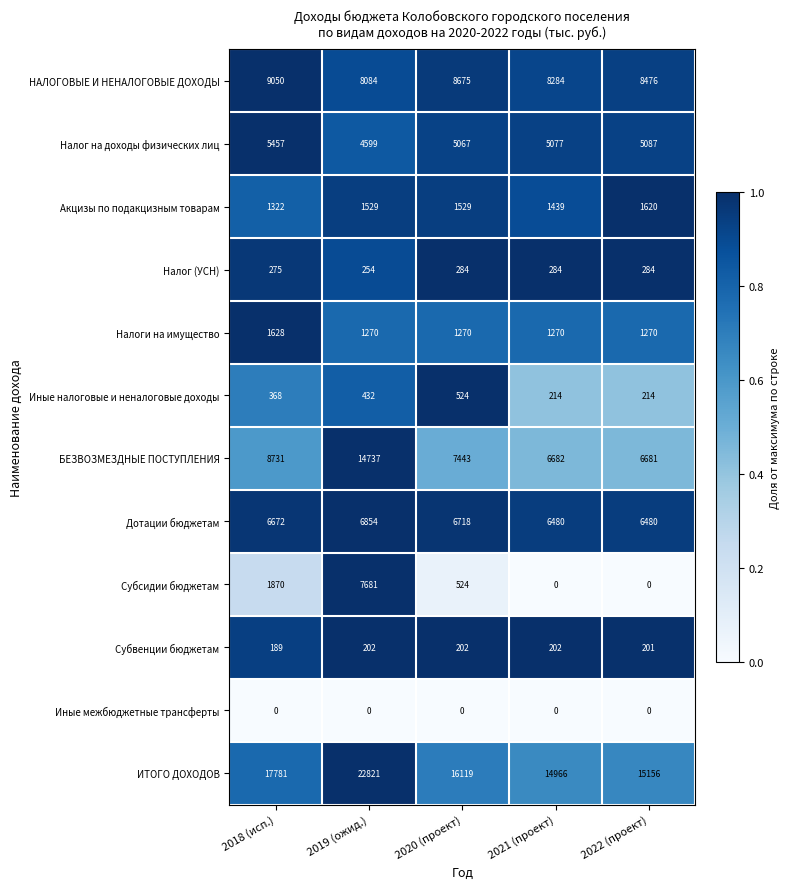

At which label is Акцизы по подакцизным товарам closest to 1471?

2021 (проект)